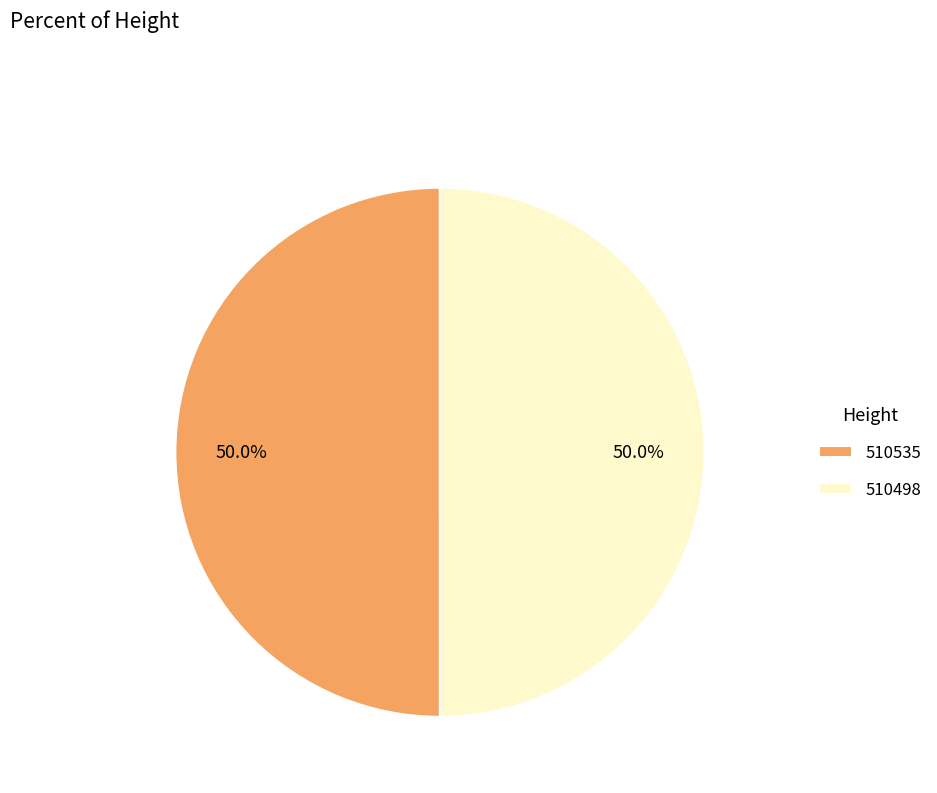

How many segments does this pie chart have?

2